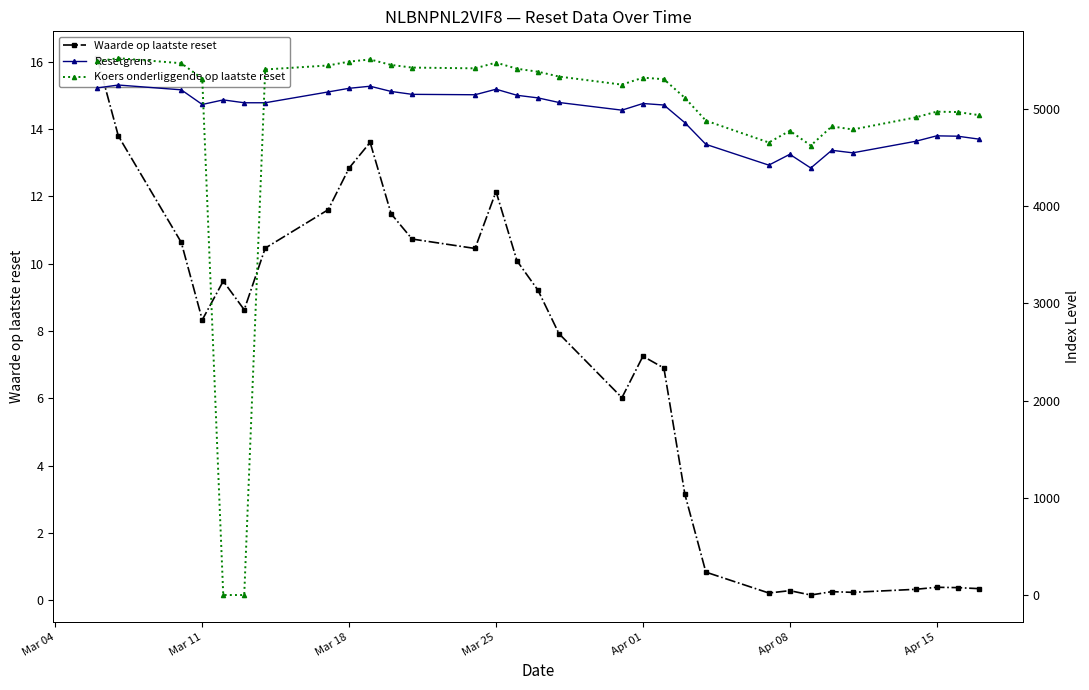

What is the value of the Resetgrens point at the 29th from the left?

4721.9